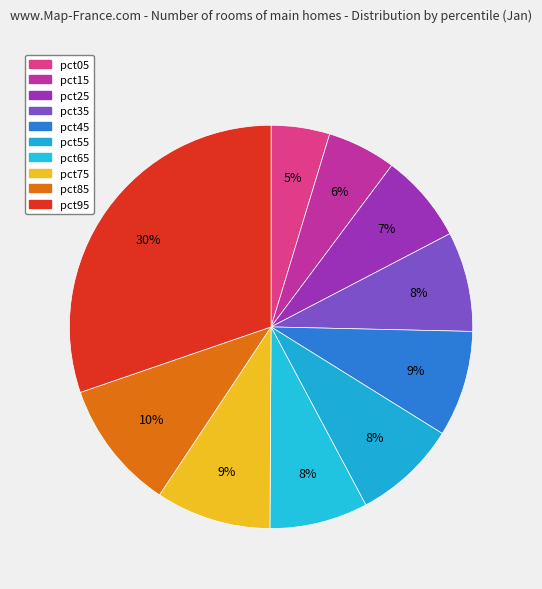

The pct85 slice represents 1% of the pie. True or false?

False